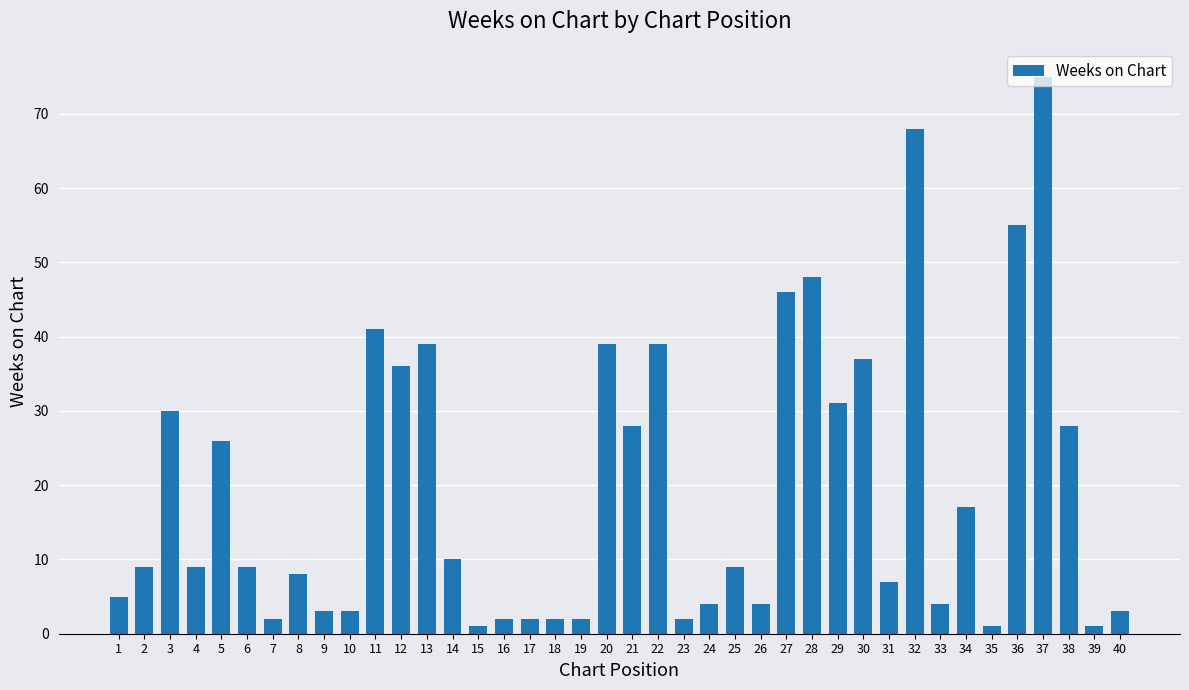

How many categories are shown in the chart?

40